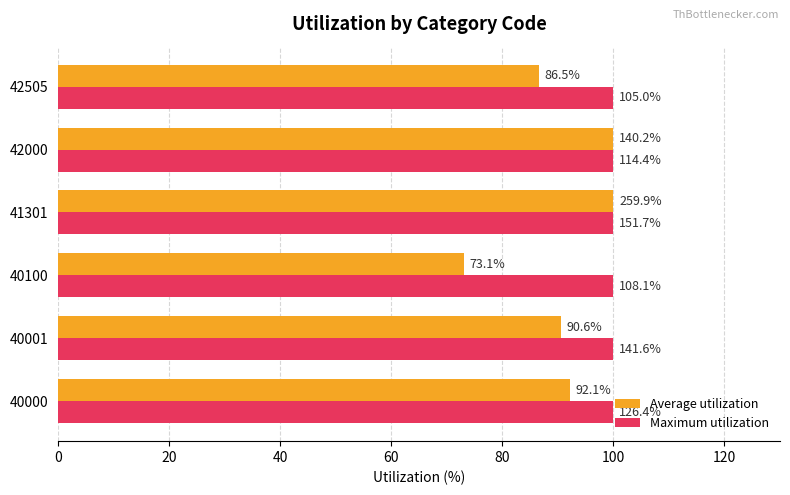

What are all the series names shown in the legend?

Average utilization, Maximum utilization